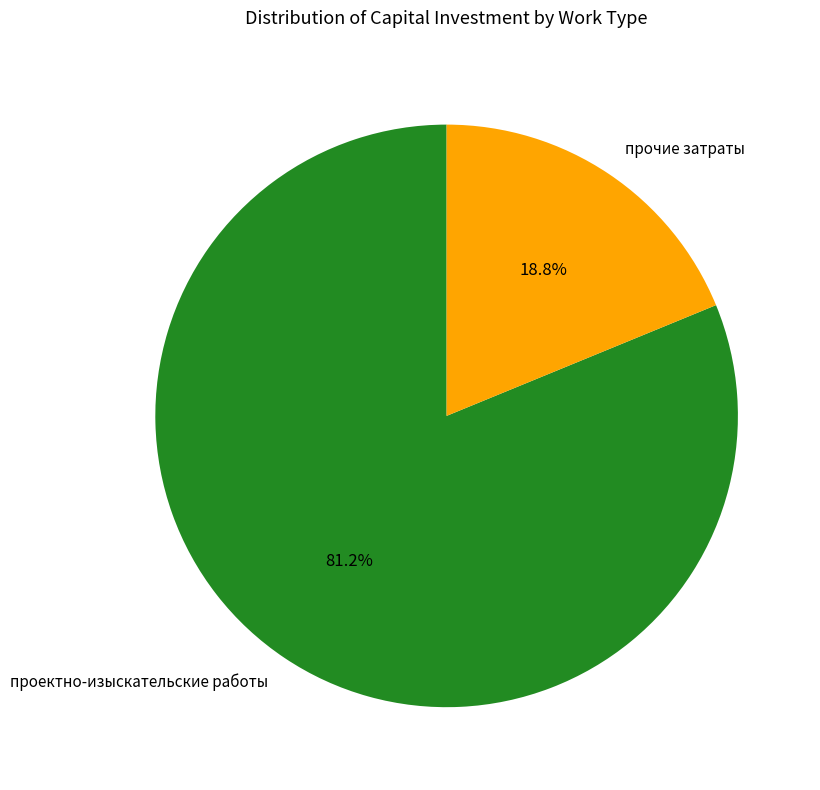

How many segments does this pie chart have?

2